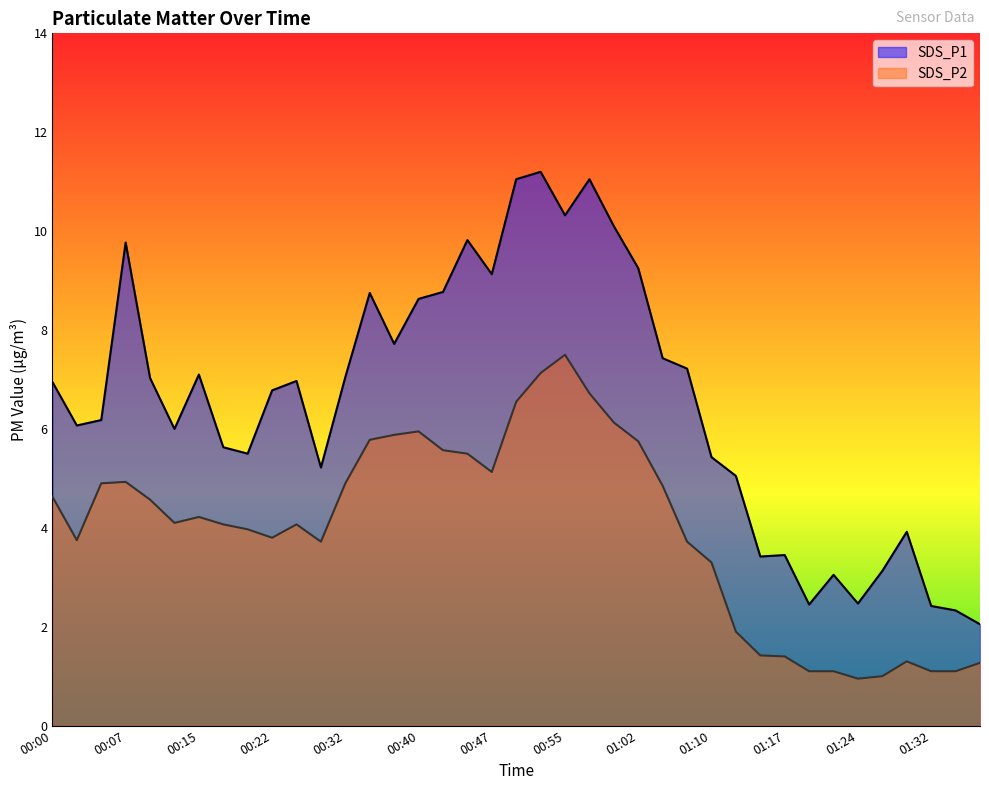

Reading right to left, transcribe all the data shown in this chart.

SDS_P1: 01:36=2.0	01:34=2.3	01:32=2.4	01:29=3.9	01:27=3.1	01:24=2.5	01:22=3.0	01:19=2.5	01:17=3.5	01:14=3.4	01:12=5.0	01:10=5.4	01:07=7.2	01:05=7.4	01:02=9.2	01:00=10.1	00:57=11.1	00:55=10.3	00:52=11.2	00:50=11.1	00:47=9.1	00:45=9.8	00:42=8.8	00:40=8.6	00:37=7.7	00:35=8.8	00:32=7.0	00:30=5.2	00:25=7.0	00:22=6.8	00:19=5.5	00:17=5.6	00:15=7.1	00:12=6.0	00:09=7.0	00:07=9.8	00:04=6.2	00:02=6.1	00:00=7.0
SDS_P2: 01:36=1.3	01:34=1.1	01:32=1.1	01:29=1.3	01:27=1.0	01:24=0.9	01:22=1.1	01:19=1.1	01:17=1.4	01:14=1.4	01:12=1.9	01:10=3.3	01:07=3.7	01:05=4.8	01:02=5.8	01:00=6.1	00:57=6.7	00:55=7.5	00:52=7.1	00:50=6.5	00:47=5.1	00:45=5.5	00:42=5.6	00:40=6.0	00:37=5.9	00:35=5.8	00:32=4.9	00:30=3.7	00:25=4.1	00:22=3.8	00:19=4.0	00:17=4.1	00:15=4.2	00:12=4.1	00:09=4.6	00:07=4.9	00:04=4.9	00:02=3.8	00:00=4.6